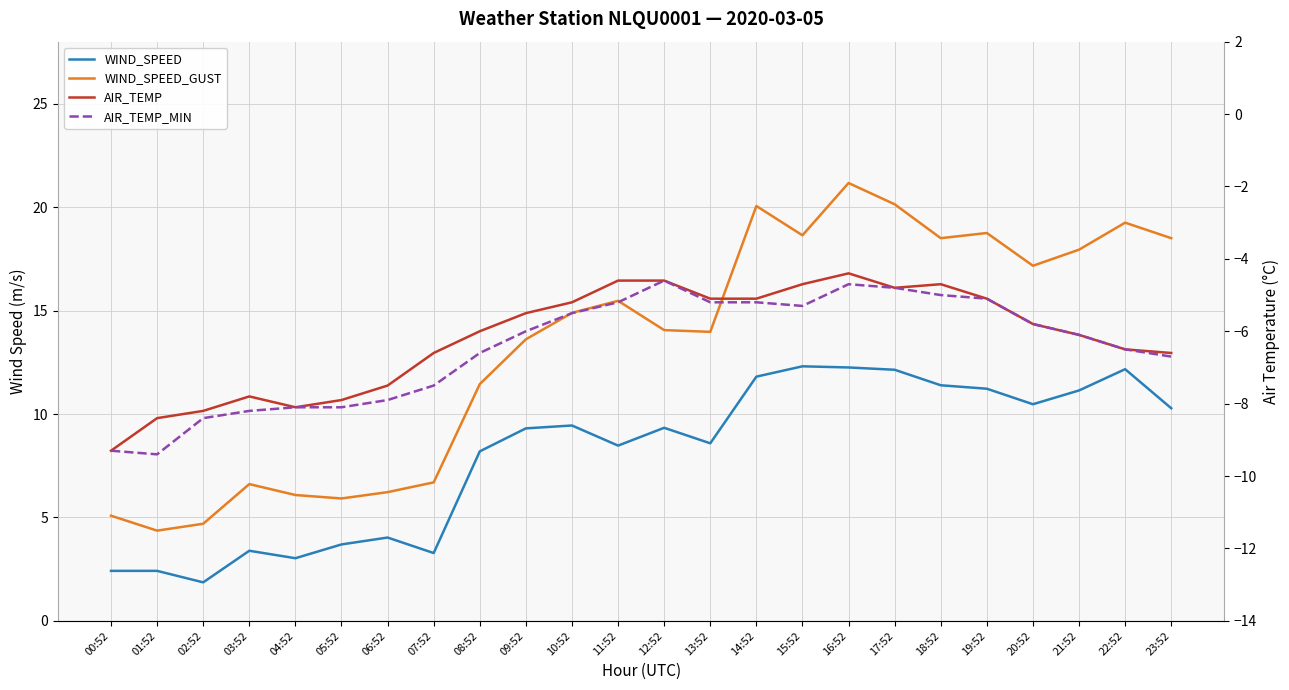

Reading left to right, list all the values displayed in this chart.

WIND_SPEED: 2.4	2.4	1.9	3.4	3.0	3.7	4.0	3.3	8.2	9.3	9.4	8.5	9.3	8.6	11.8	12.3	12.2	12.1	11.4	11.2	10.5	11.1	12.2	10.3
WIND_SPEED_GUST: 5.1	4.4	4.7	6.6	6.1	5.9	6.2	6.7	11.4	13.6	14.9	15.5	14.1	14.0	20.1	18.6	21.2	20.1	18.5	18.8	17.2	17.9	19.2	18.5
AIR_TEMP: -9.3	-8.4	-8.2	-7.8	-8.1	-7.9	-7.5	-6.6	-6.0	-5.5	-5.2	-4.6	-4.6	-5.1	-5.1	-4.7	-4.4	-4.8	-4.7	-5.1	-5.8	-6.1	-6.5	-6.6
AIR_TEMP_MIN: -9.3	-9.4	-8.4	-8.2	-8.1	-8.1	-7.9	-7.5	-6.6	-6.0	-5.5	-5.2	-4.6	-5.2	-5.2	-5.3	-4.7	-4.8	-5.0	-5.1	-5.8	-6.1	-6.5	-6.7